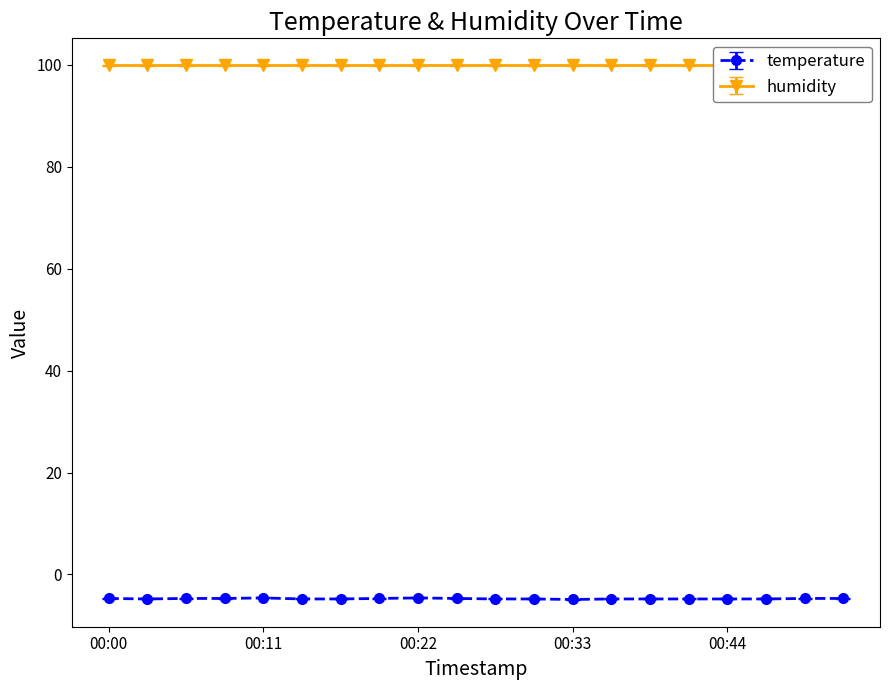

What is the average value?

-4.8